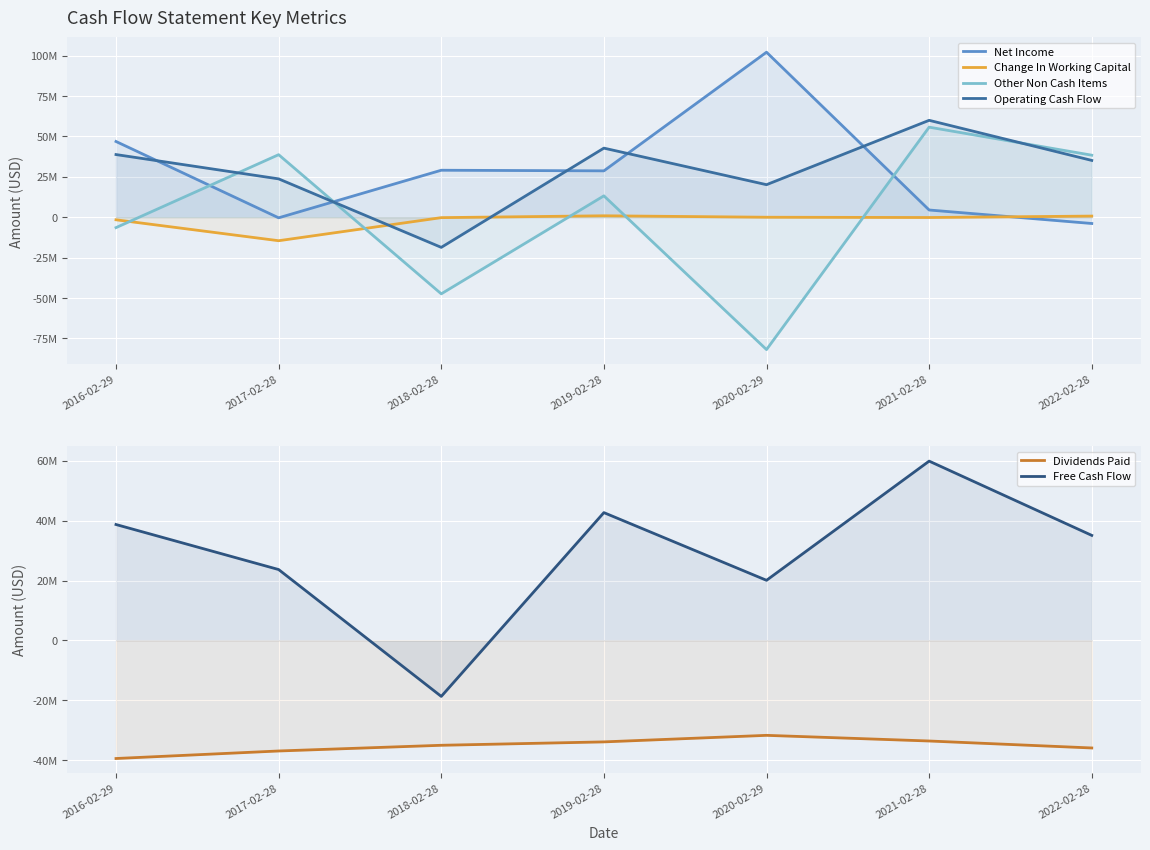

What is the sum of the Free Cash Flow values at 2018-02-28 and 2020-02-29?

1420854